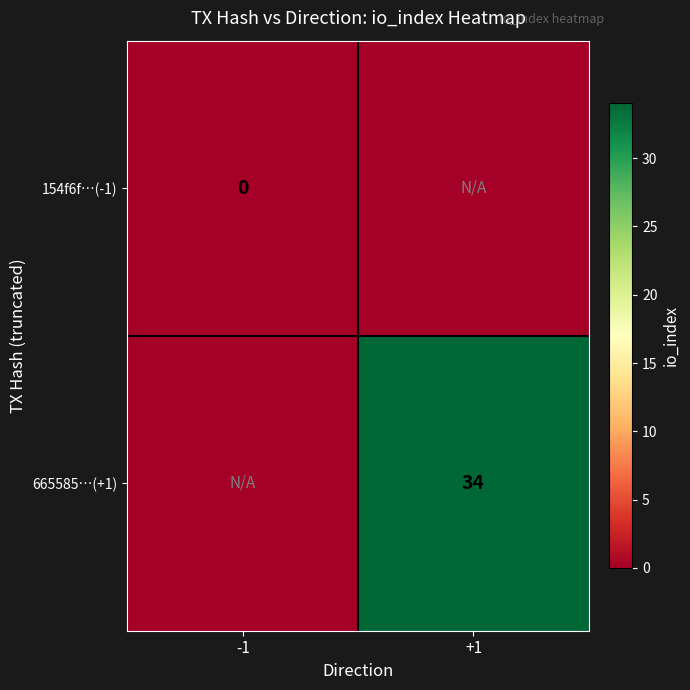

The 665585…(+1) series shows 24 at +1. True or false?

False